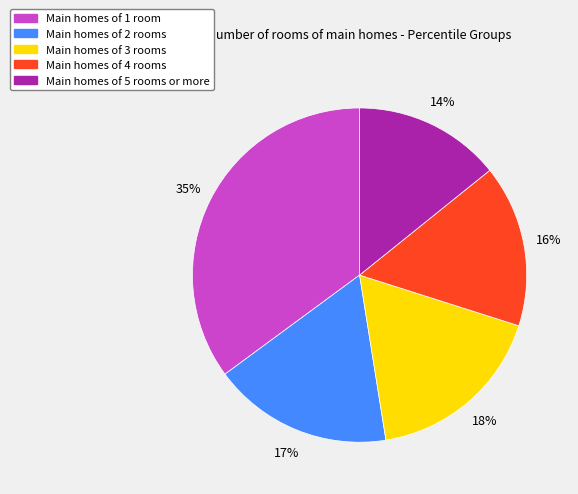

To the nearest percent, what is the difference between the largest and smallest slice percentages?

21%